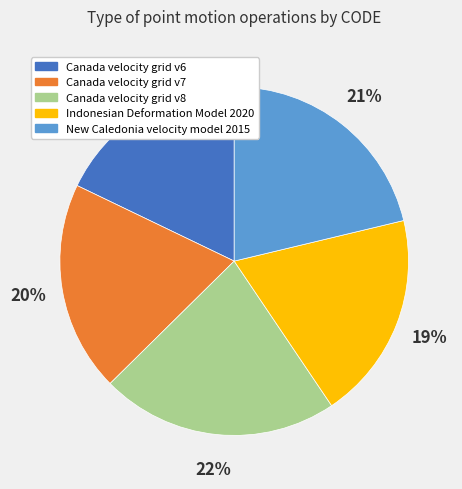

Which category has the biggest portion of the pie?

Canada velocity grid v8